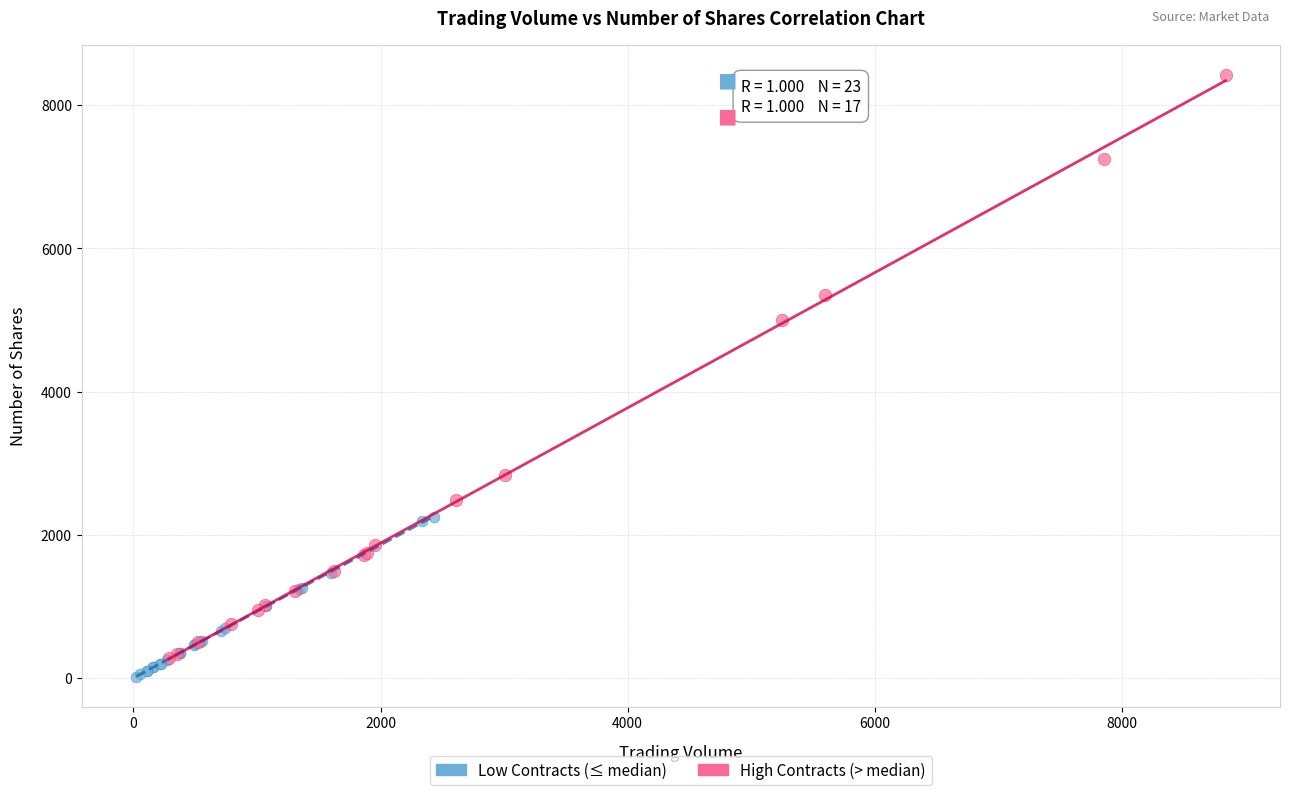

Which series reaches the minimum Y coordinate?

Low Contracts (≤ median)